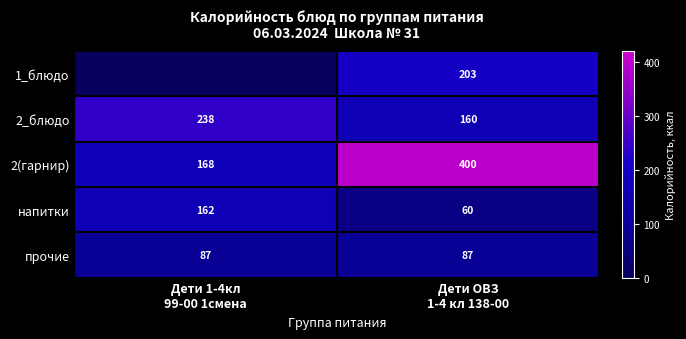

What is the lowest value of the 2_блюдо series?

160.0